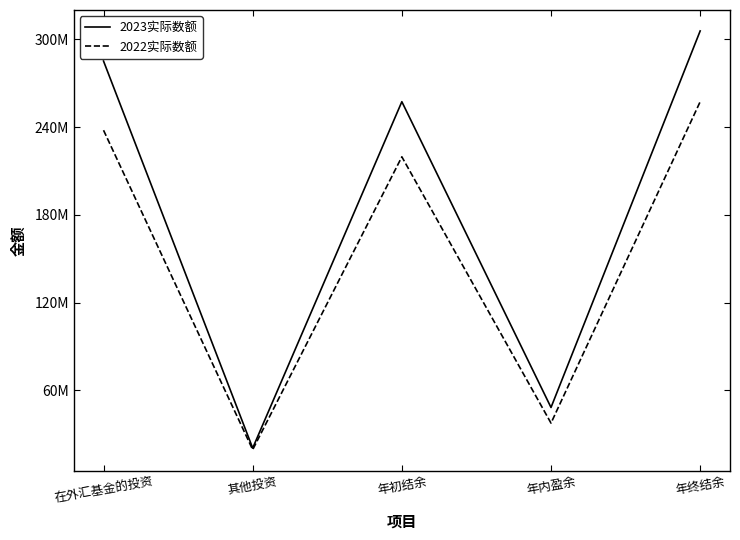

Is it true that 2022实际数额 equals 37676475 at 年内盈余?

True